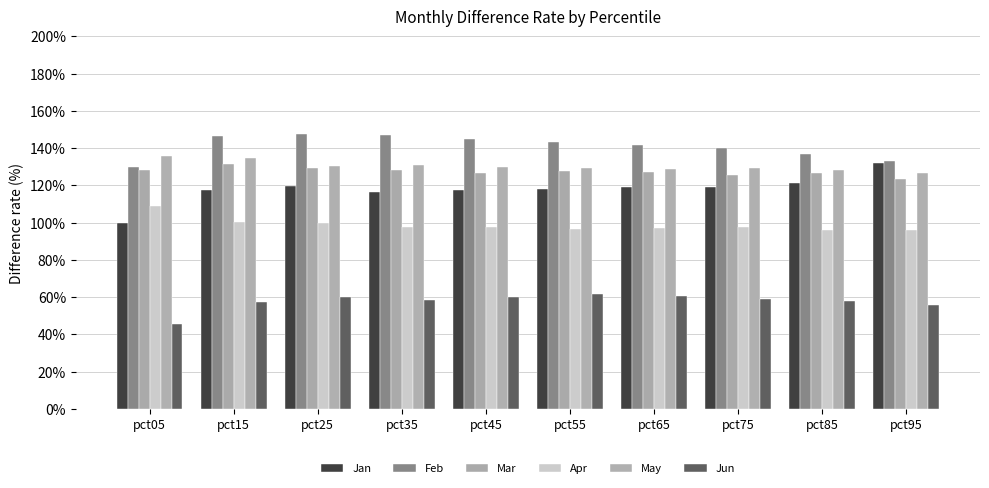

How many bars are there in each group?

6